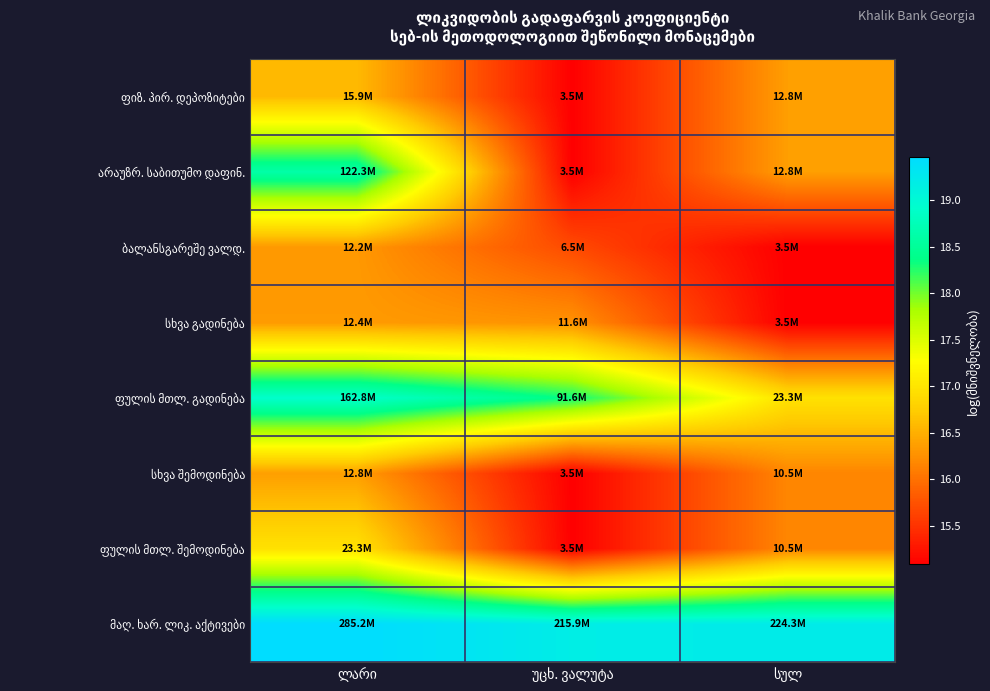

Is it true that სხვა გადინება equals 16.3 at ლარი?

True